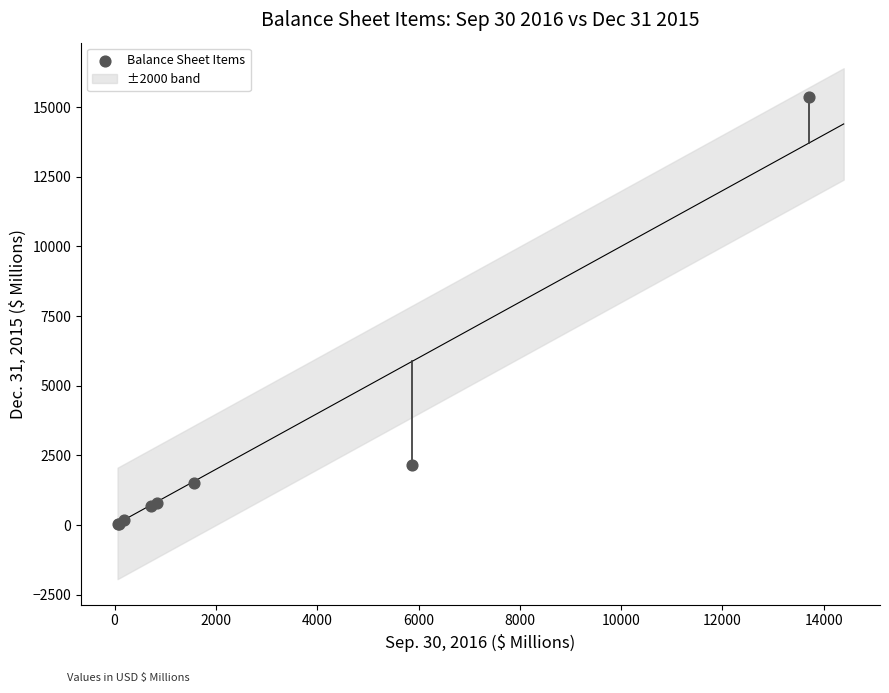

What Y value in the scatter plot is closest to 7697?

2172.0